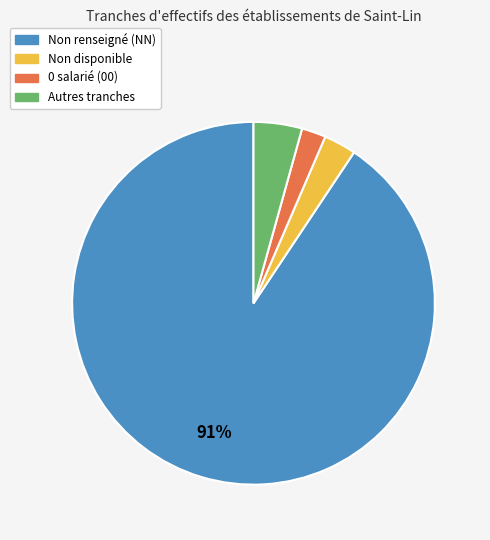

How many slices are in this pie chart?

4